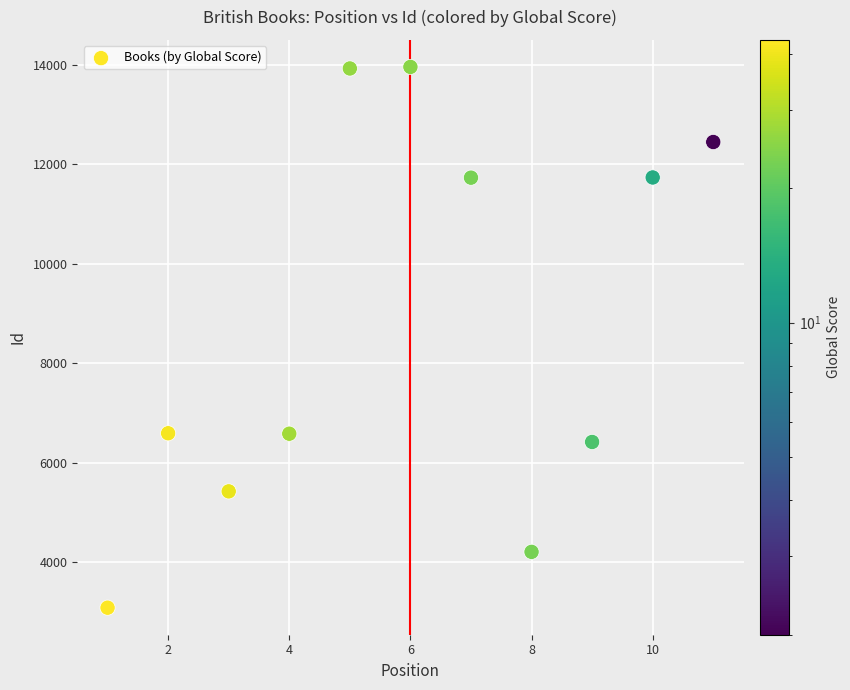

What is the range of Y values (max minus min)?

10860